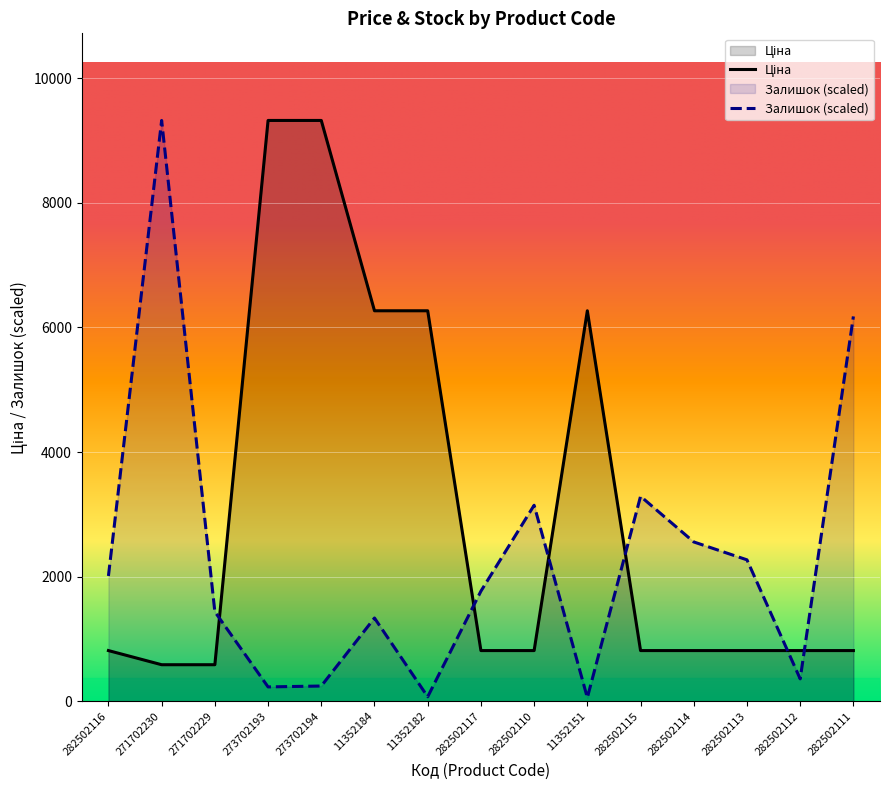

List the labels in order of Залишок value, largest first.

271702230, 282502111, 282502115, 282502110, 282502114, 282502113, 282502116, 282502117, 271702229, 11352184, 282502112, 273702194, 273702193, 11352182, 11352151